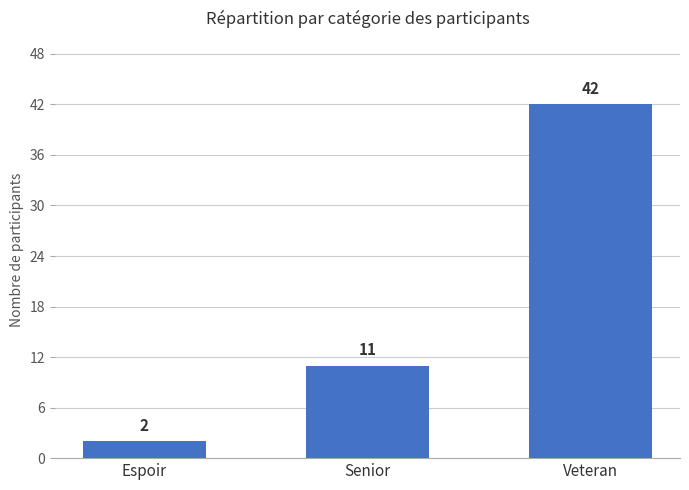

List the labels in order of value, smallest first.

Espoir, Senior, Veteran